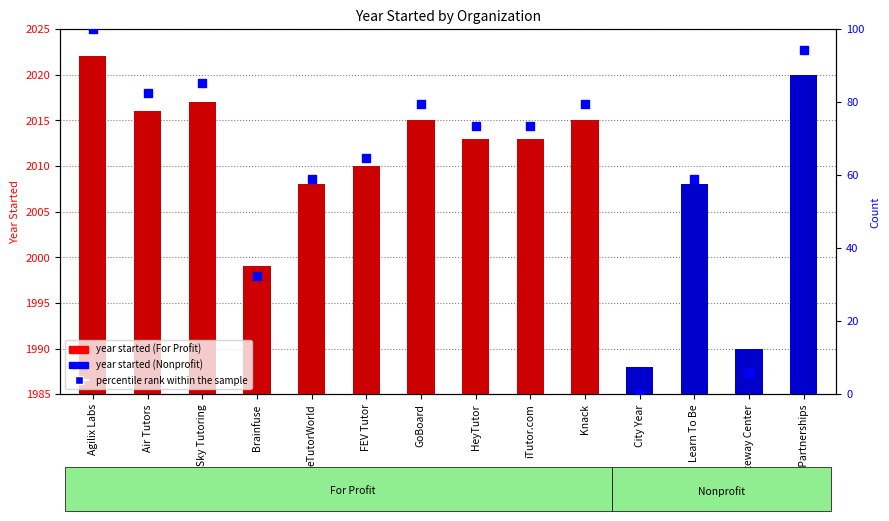

Approximately how many times larger is the value at Learn To Be compared to iTutor.com?

0.8